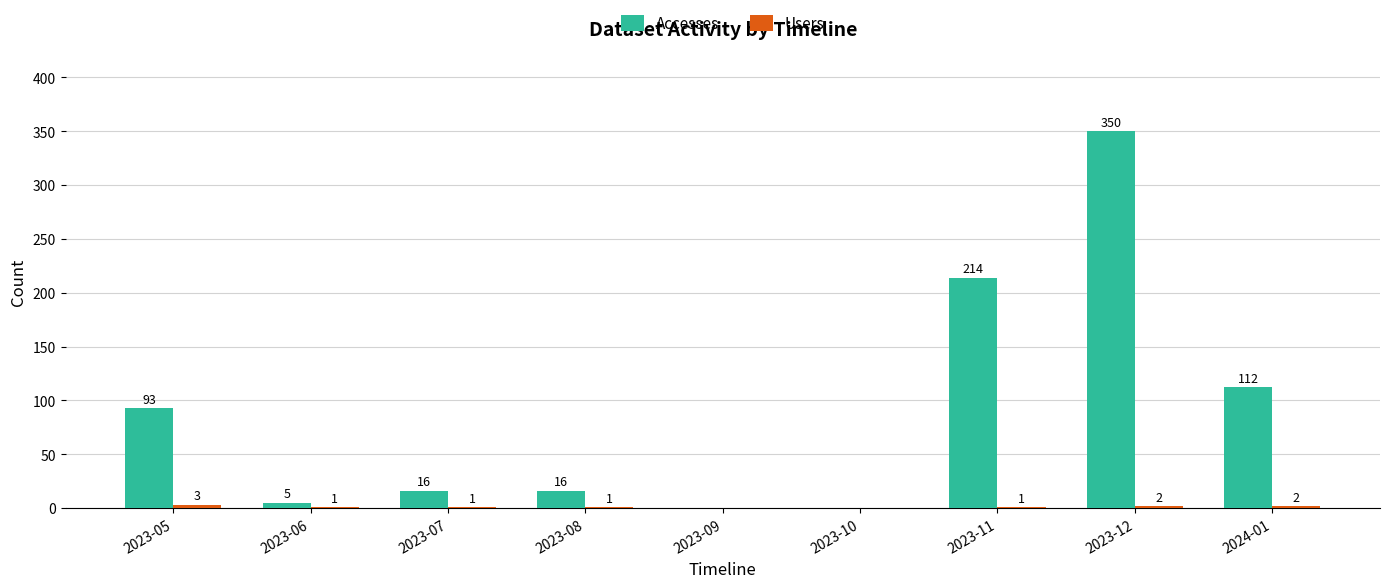

Which series changed the most between 2023-11 and 2024-01?

Accesses